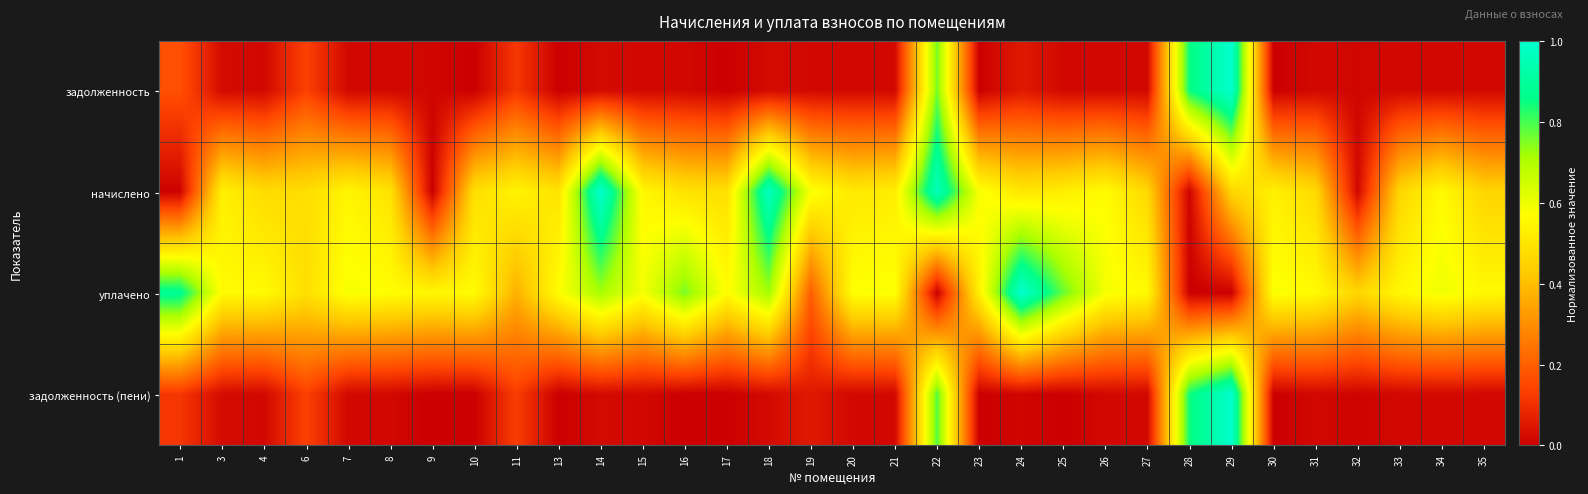

At 10, list the series in order from largest to smallest.

уплачено, начислено, задолженность, задолженность (пени)